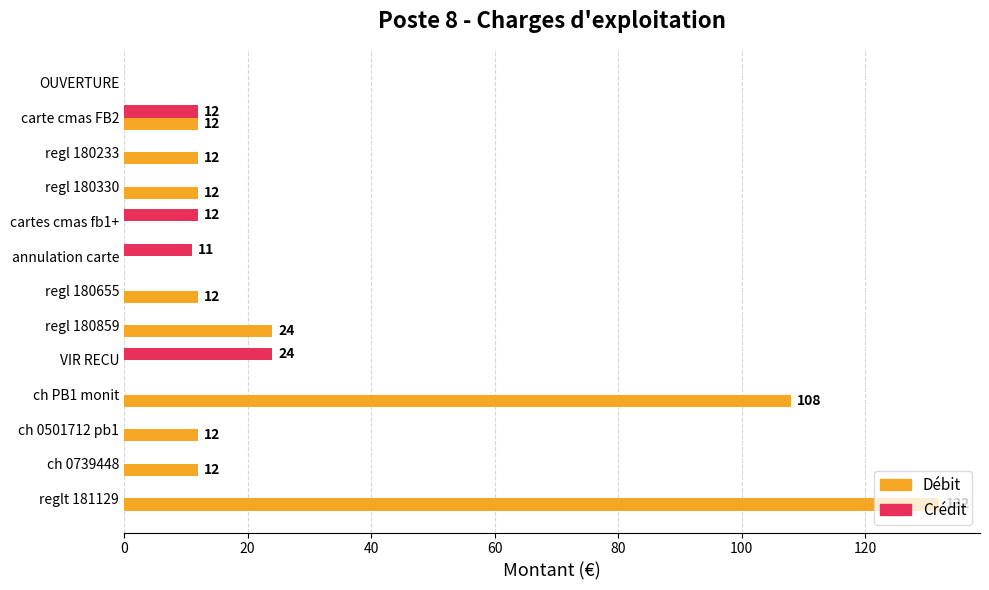

What are all the series names shown in the legend?

Débit, Crédit